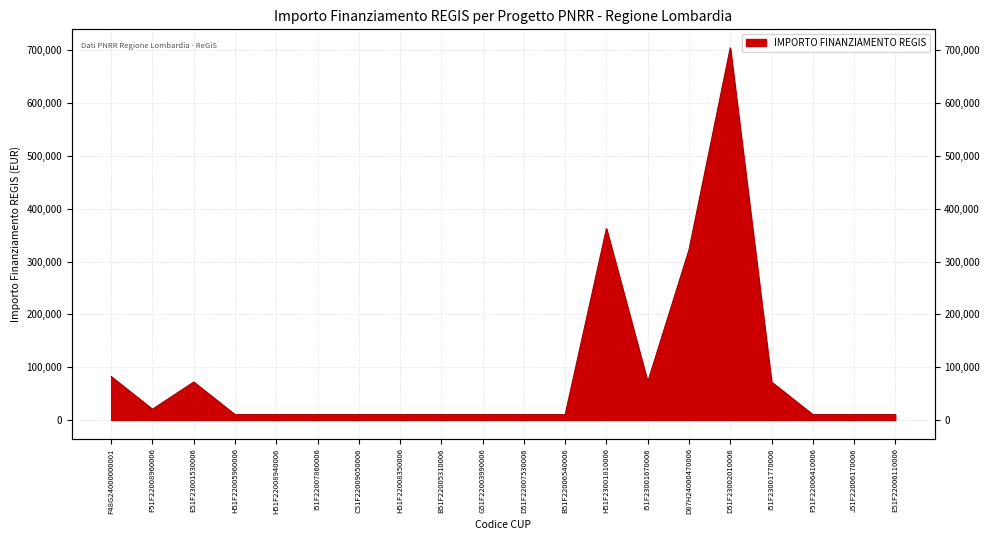

Rank the categories by value from lowest to highest.

H51F22005960006, H51F22008940006, I51F22007860006, C51F22009050006, H51F22008350006, B51F22005310006, G51F22003990006, D51F22007530006, B51F22006540006, F51F22006410006, J51F22006170006, E51F22006110006, F51F22008960006, E51F23001530006, I51F23001670006, I51F23001770006, F48G24000000001, D87H24000470006, H51F23001810006, D51F23002010006